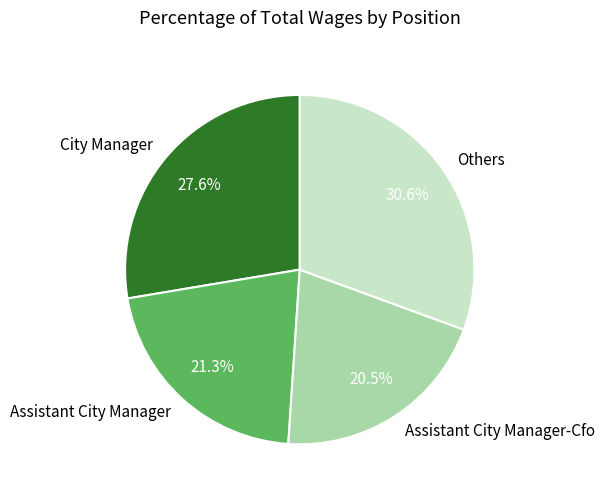

Which category has the smallest portion of the pie?

Assistant City Manager-Cfo